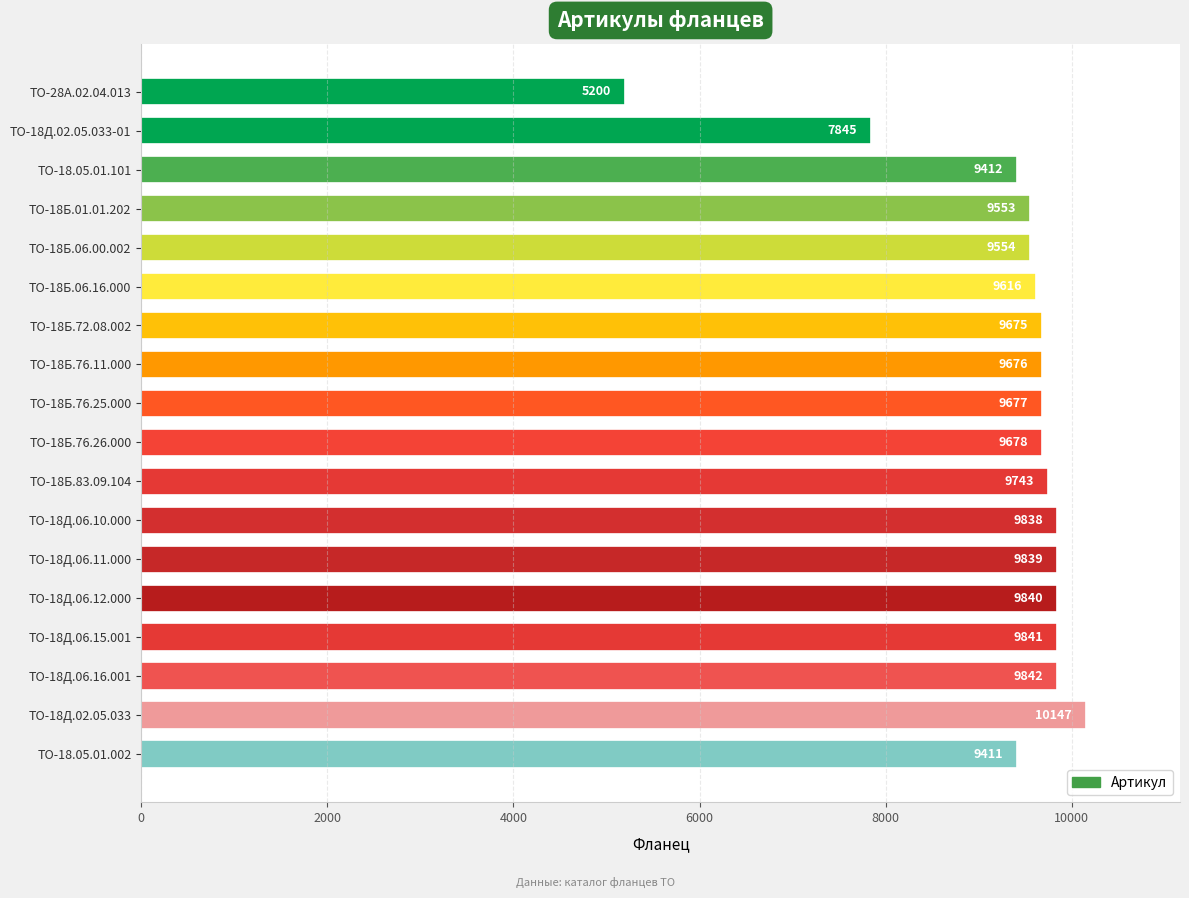

What position from the top is ТО-18Б.01.01.202?

4